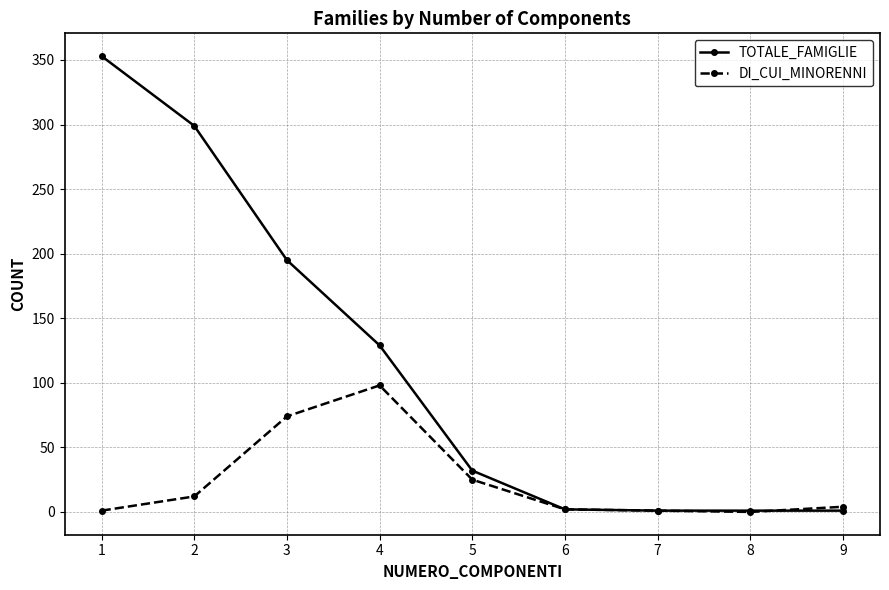

How many data points does each series have?

9